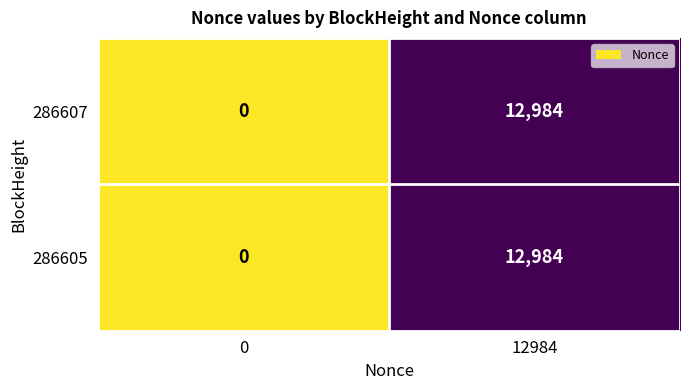

At how many categories does at least one series exceed 9496?

1